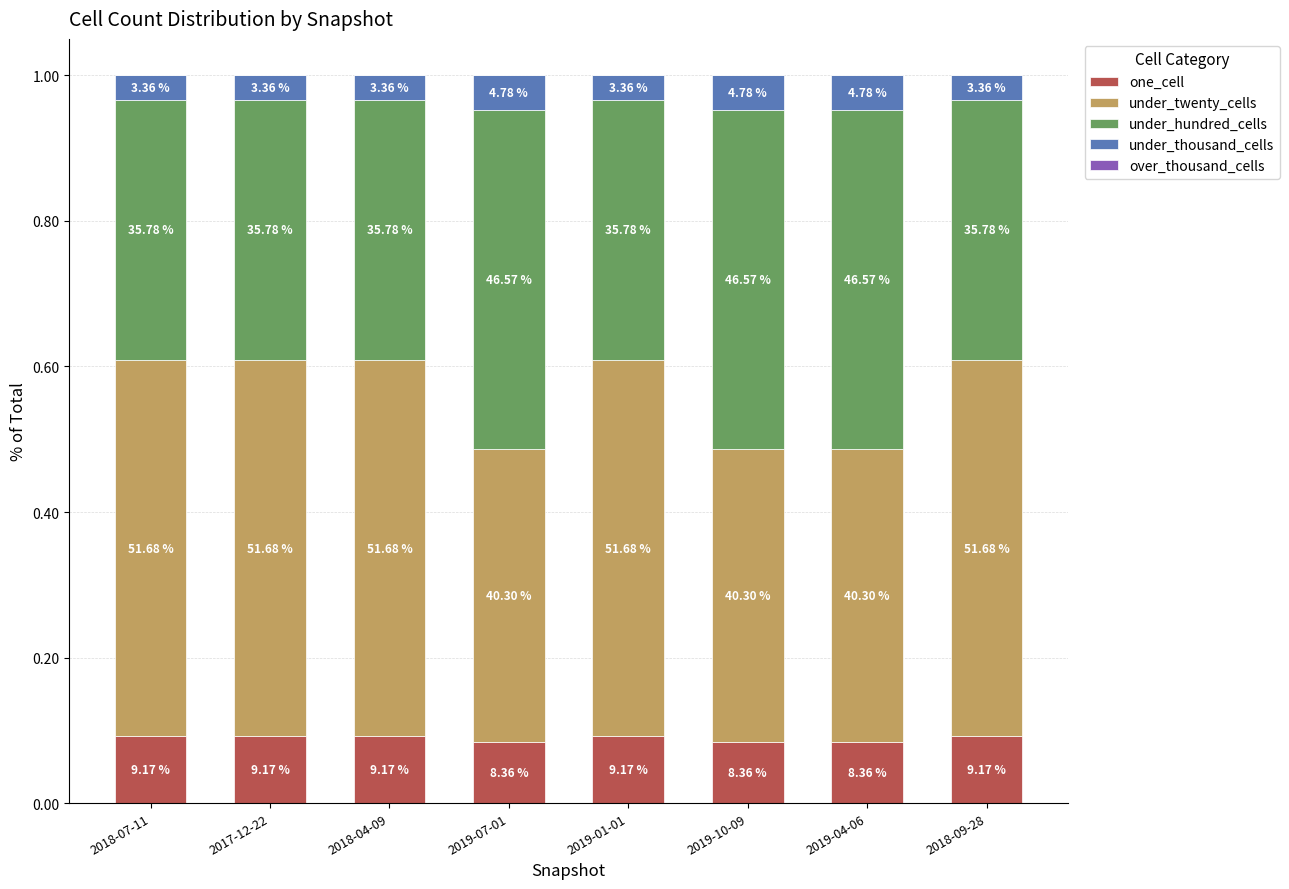

Are the bars grouped side by side (vs. stacked)?

No